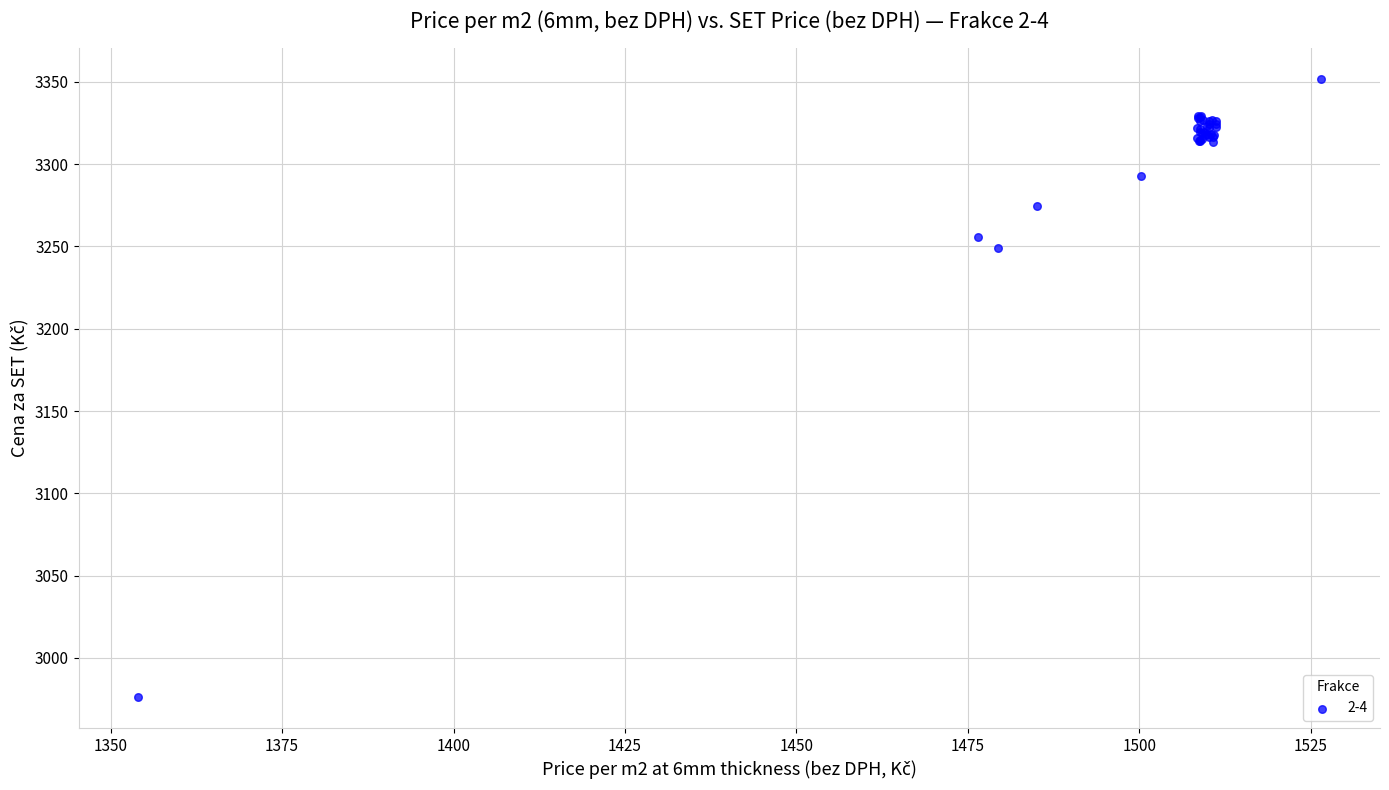

What Y value in the scatter plot is closest to 3163?

3249.2